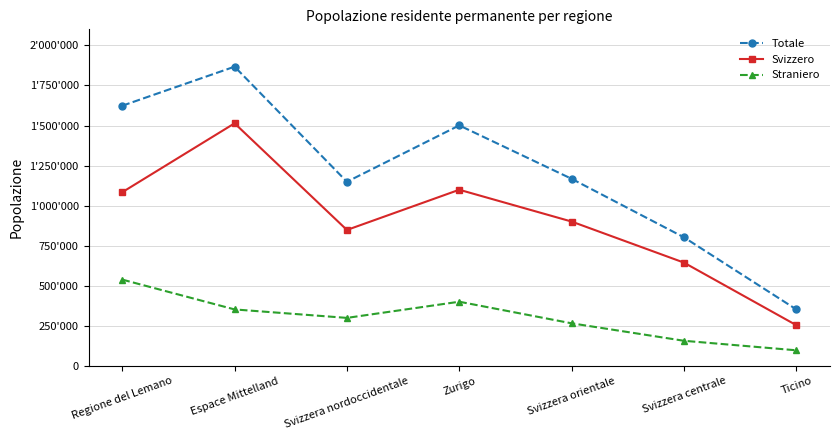

Reading right to left, extract all data points from this chart.

Totale: Ticino=353528	Svizzera centrale=802943	Svizzera orientale=1167912	Zurigo=1500947	Svizzera nordoccidentale=1149280	Espace Mittelland=1867215	Regione del Lemano=1623409
Svizzero: Ticino=255128	Svizzera centrale=645190	Svizzera orientale=901239	Zurigo=1099628	Svizzera nordoccidentale=848815	Espace Mittelland=1513926	Regione del Lemano=1084126
Straniero: Ticino=98400	Svizzera centrale=157753	Svizzera orientale=266673	Zurigo=401319	Svizzera nordoccidentale=300465	Espace Mittelland=353289	Regione del Lemano=539283